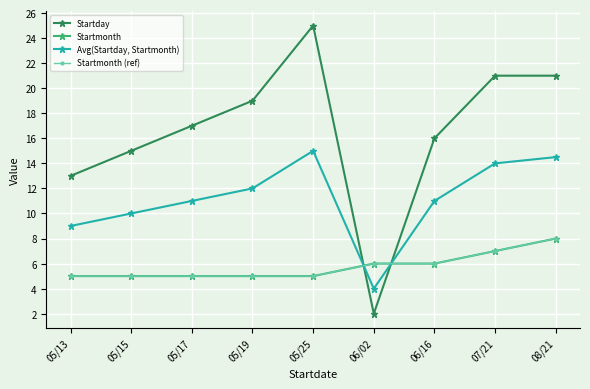

What is the average value of the Startmonth series?

5.8